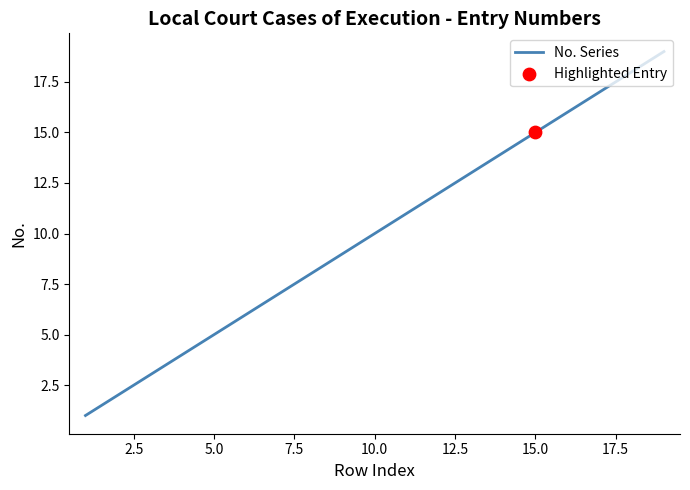

What is the maximum value shown in the chart?

19